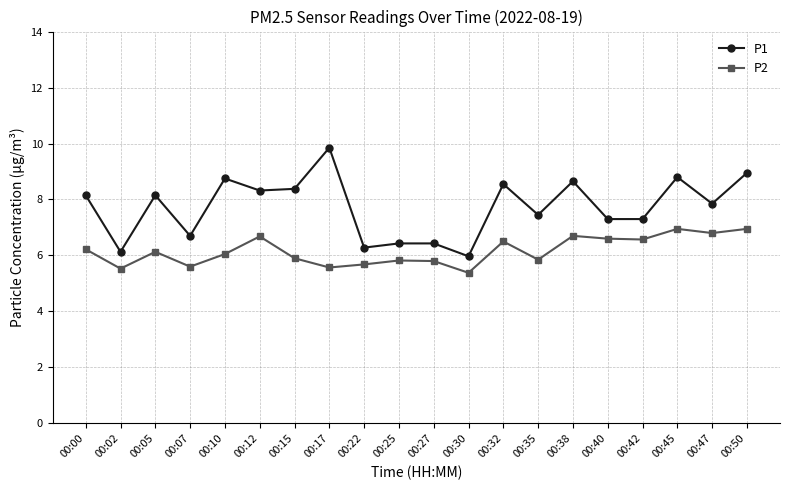

Is the value of P1 at 00:12 greater than the value of P2 at 00:35?

Yes